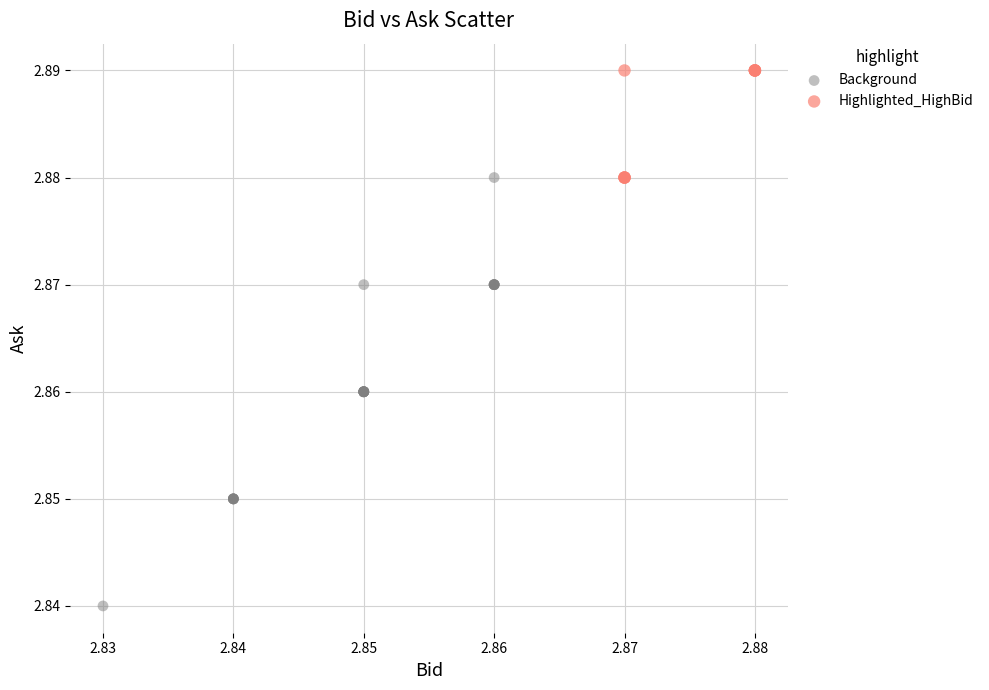

Which series contains the highest Y value?

Highlighted_HighBid